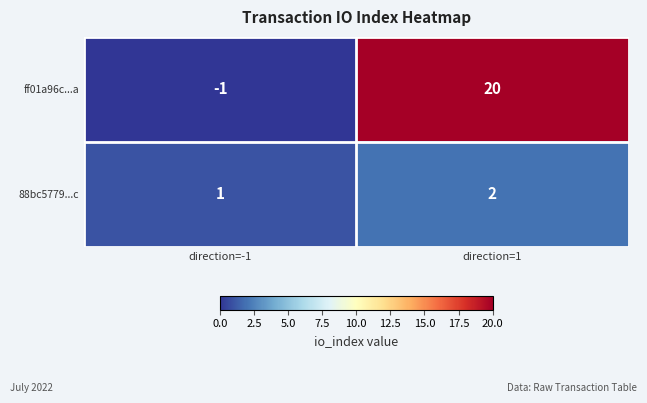

Reading right to left, transcribe all the data shown in this chart.

ff01a96c...a: direction=1=20	direction=-1=-1
88bc5779...c: direction=1=2	direction=-1=1